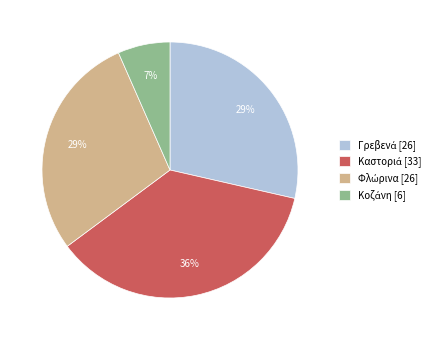

Is there a majority slice in this chart?

No